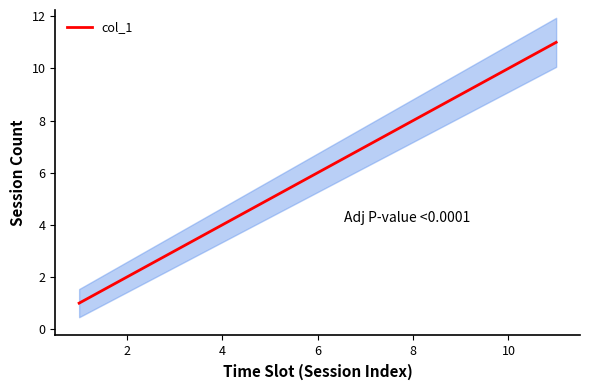

What is the minimum value for col_1?

1.0